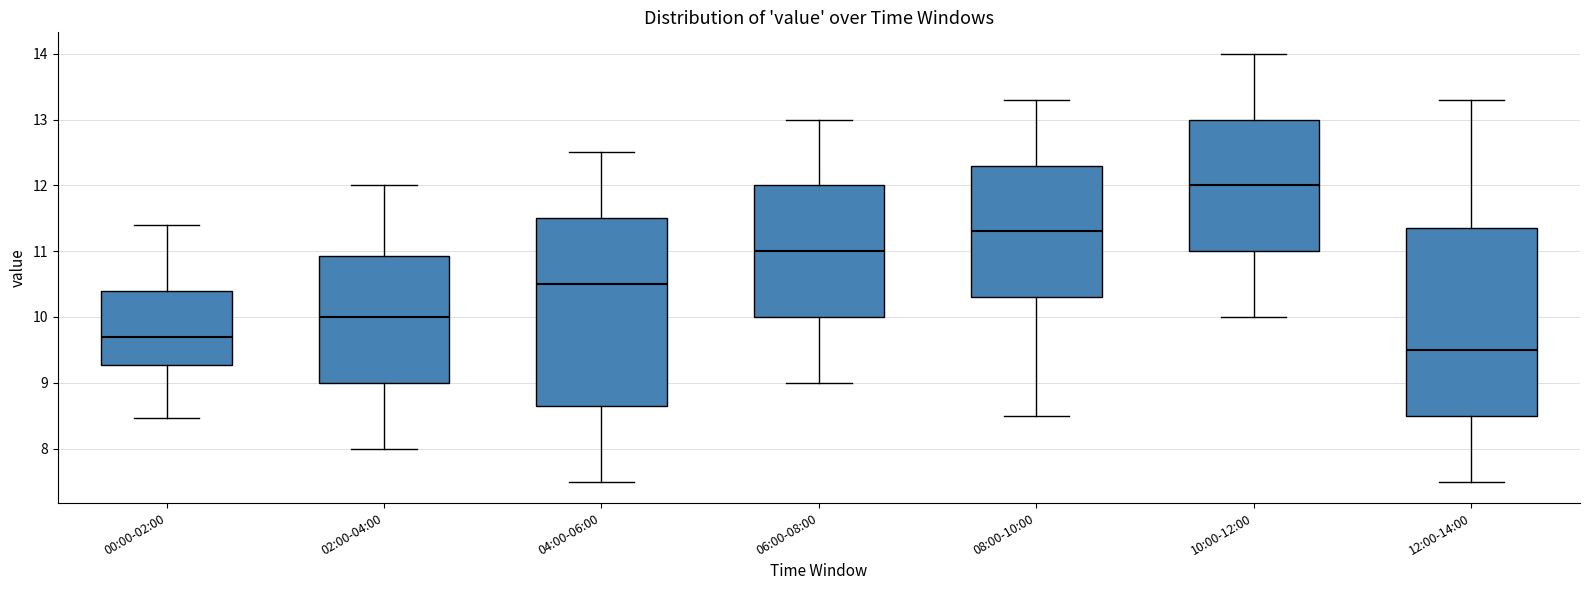

Where is the upper edge of the box for 00:00-02:00 on the y-axis? The values are not printed on the chart, so give them approximately, as read against the axis.

10.4